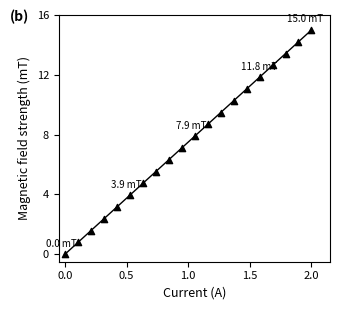

What is the range of Y values (max minus min)?

15.0